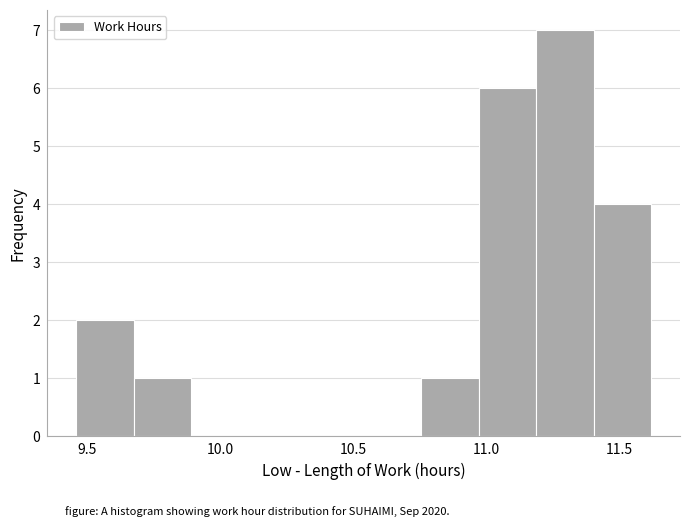

Reading left to right, transcribe this chart: for each bar, give the range it covers on the x-axis and its height. Neither the bar edges nor the heights are printed on the chart, so give them approximately, as read against the axes.

9.45 to 9.70: 2
9.70 to 9.90: 1
9.90 to 10.10: 0
10.10 to 10.30: 0
10.30 to 10.55: 0
10.55 to 10.75: 0
10.75 to 10.95: 1
10.95 to 11.20: 6
11.20 to 11.40: 7
11.40 to 11.60: 4